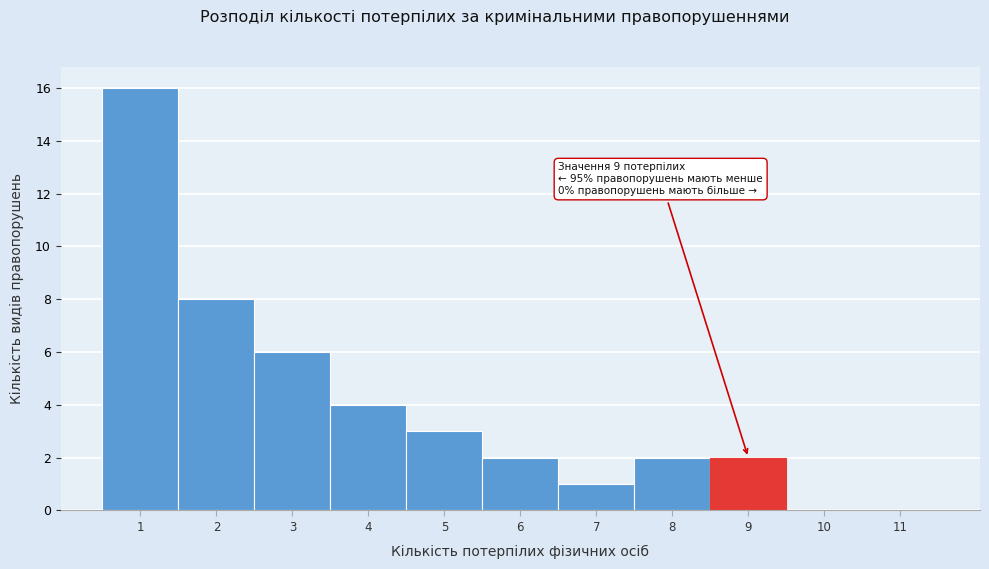

Over which range of the x-axis is the bar tallest?

0.5 to 1.5